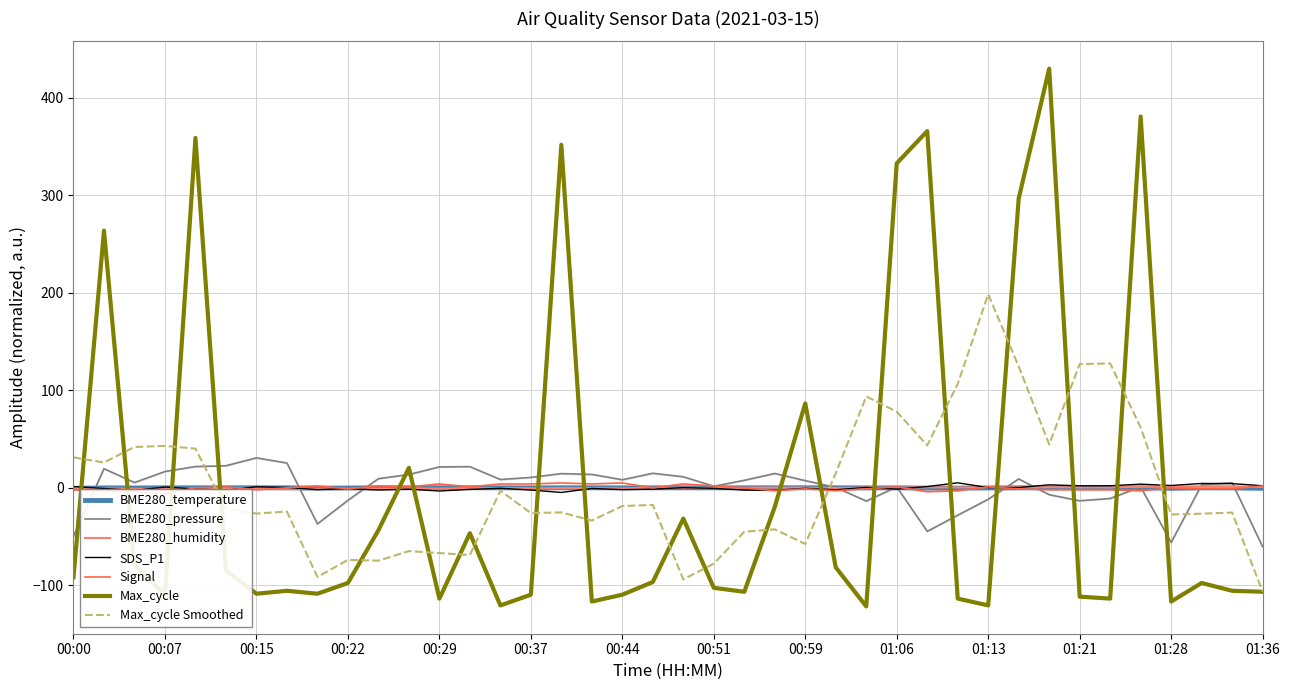

What is the highest value of the SDS_P1 series?

5.2